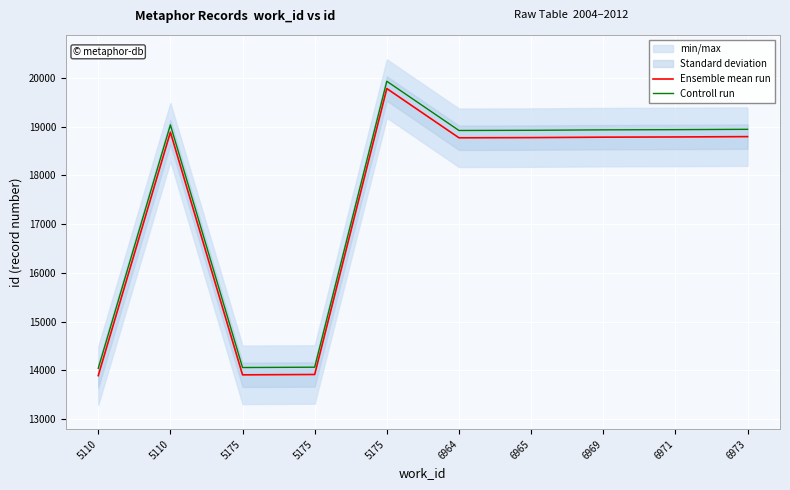

In Controll run, how many points are lower than both neighbors (excluding endpoints)?

2